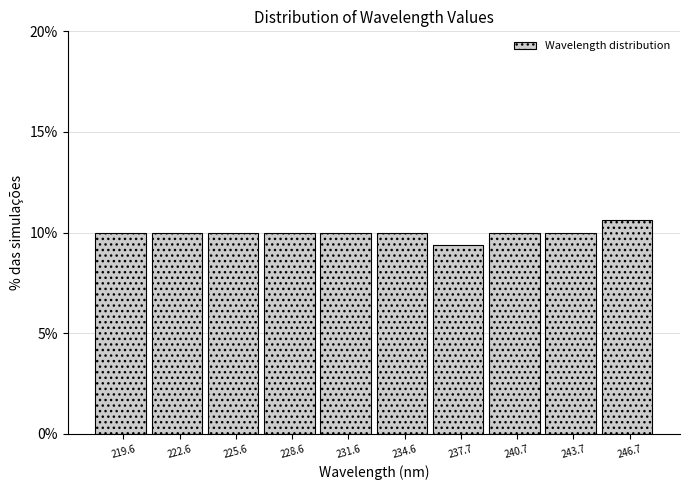

Reading left to right, list every bar in this chart as the range it spans on the x-axis followed by its height. Neither the bar edges nor the heights are printed on the chart, so give them approximately, as read against the axes.

218 to 221: 10.0
221 to 224: 10.0
224 to 227: 10.0
227 to 230: 10.0
230 to 233: 10.0
233 to 236: 10.0
236 to 239: 9.5
239 to 242: 10.0
242 to 245: 10.0
245 to 248: 10.5